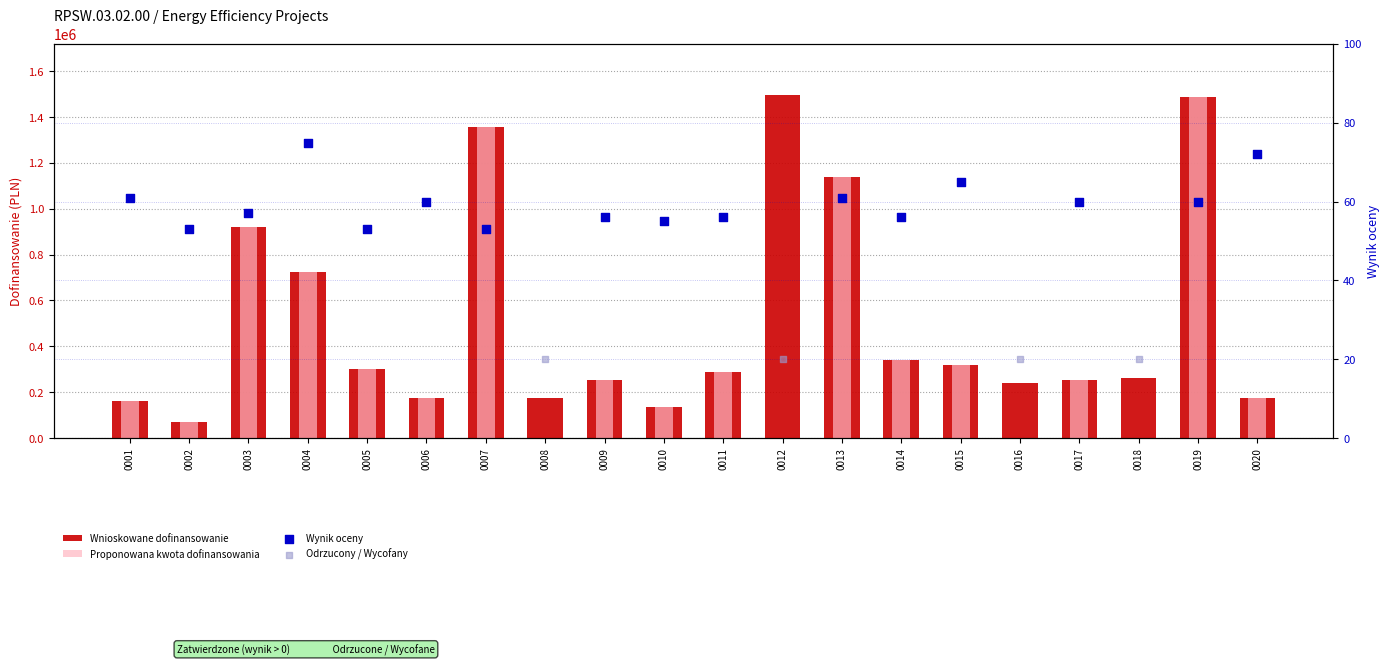

Which series contains the highest Y value?

Wnioskowane dofinansowanie